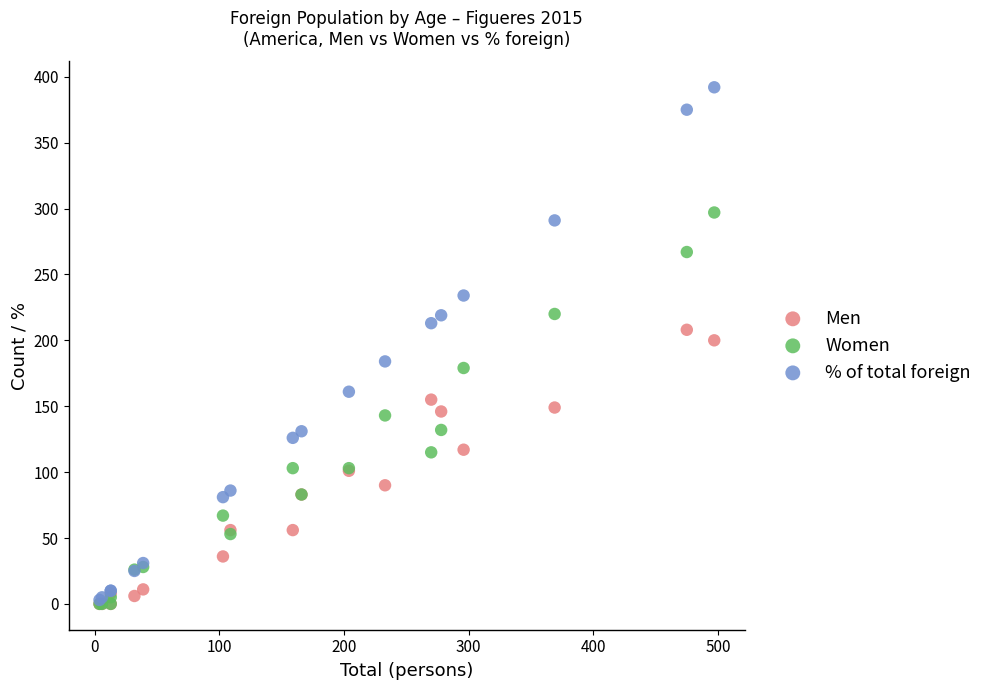

What are all the series names shown in the legend?

Men, Women, % of total foreign